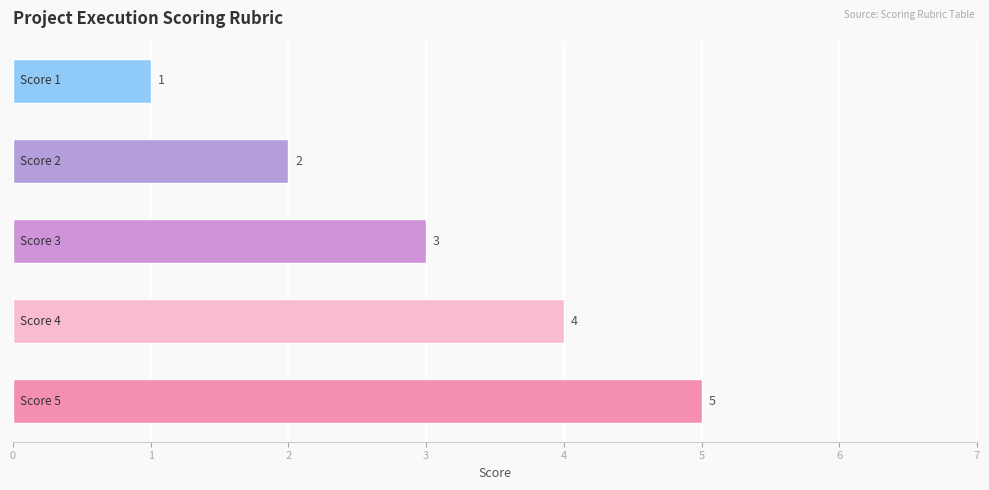

What is the smallest value displayed?

1